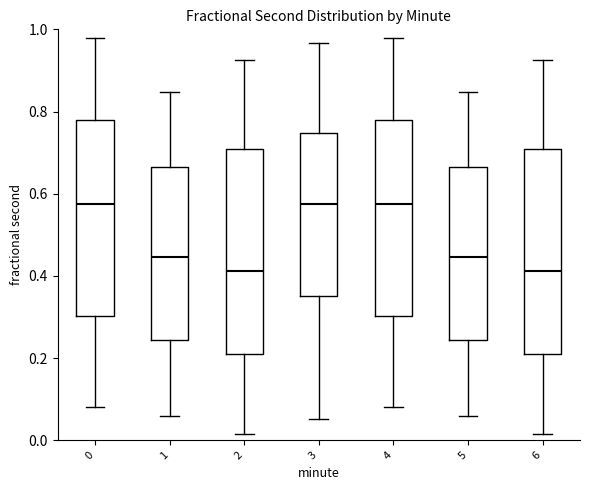

Reading left to right, transcribe this box plot: for each box, give where its median line is, the range the box spans, and where its two whiskers end, as read against the y-axis. The values are not printed on the chart, so give them approximately, as read against the axis.

0: median 0.58, box 0.30 to 0.78, whiskers 0.08 to 0.98
1: median 0.44, box 0.24 to 0.66, whiskers 0.06 to 0.84
2: median 0.42, box 0.20 to 0.70, whiskers 0.02 to 0.92
3: median 0.58, box 0.36 to 0.74, whiskers 0.06 to 0.96
4: median 0.58, box 0.30 to 0.78, whiskers 0.08 to 0.98
5: median 0.44, box 0.24 to 0.66, whiskers 0.06 to 0.84
6: median 0.42, box 0.20 to 0.70, whiskers 0.02 to 0.92